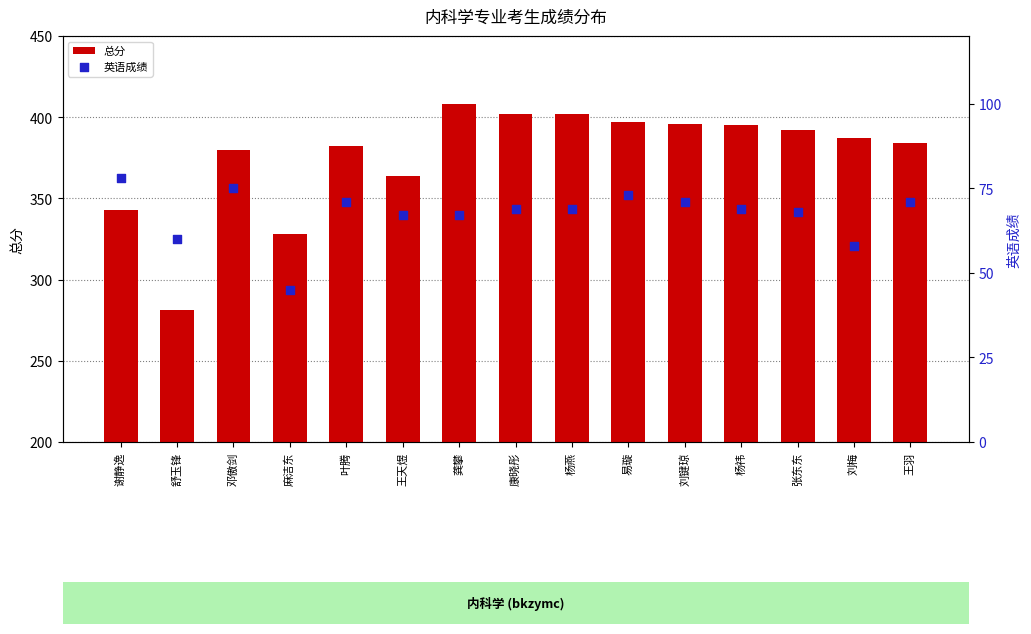

Which series has the widest spread of Y values?

总分